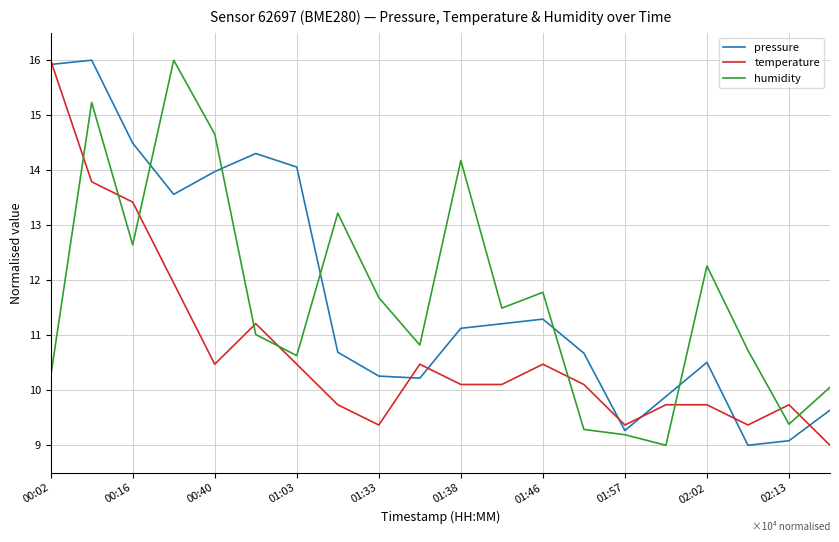

How many times do temperature and humidity cross each other?

9